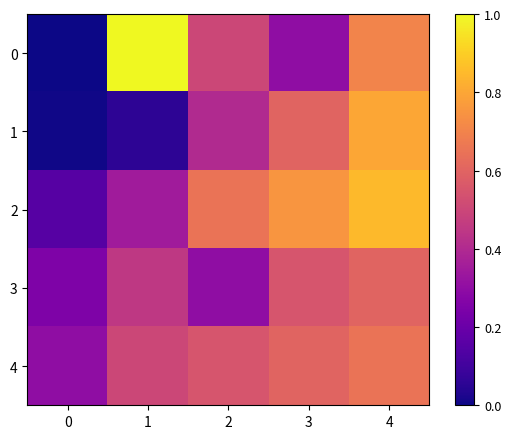

Which series has the largest total across all categories?

2